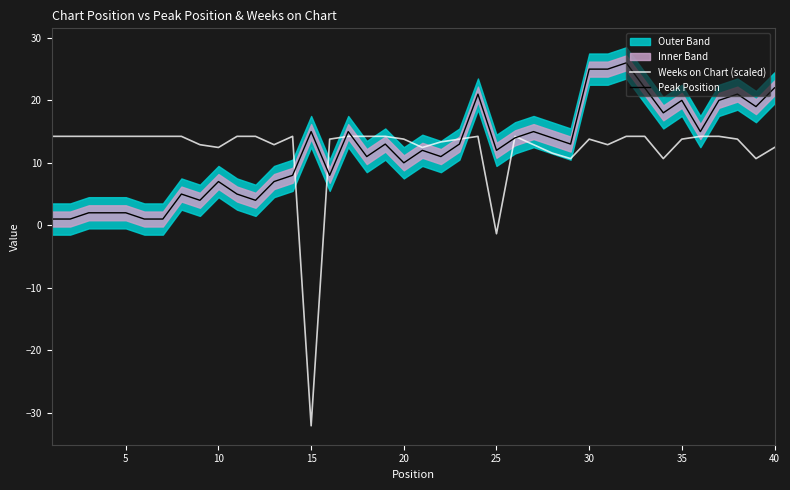

Is the value of Weeks on Chart (scaled) at 15 greater than the value of Peak Position at 15?

No